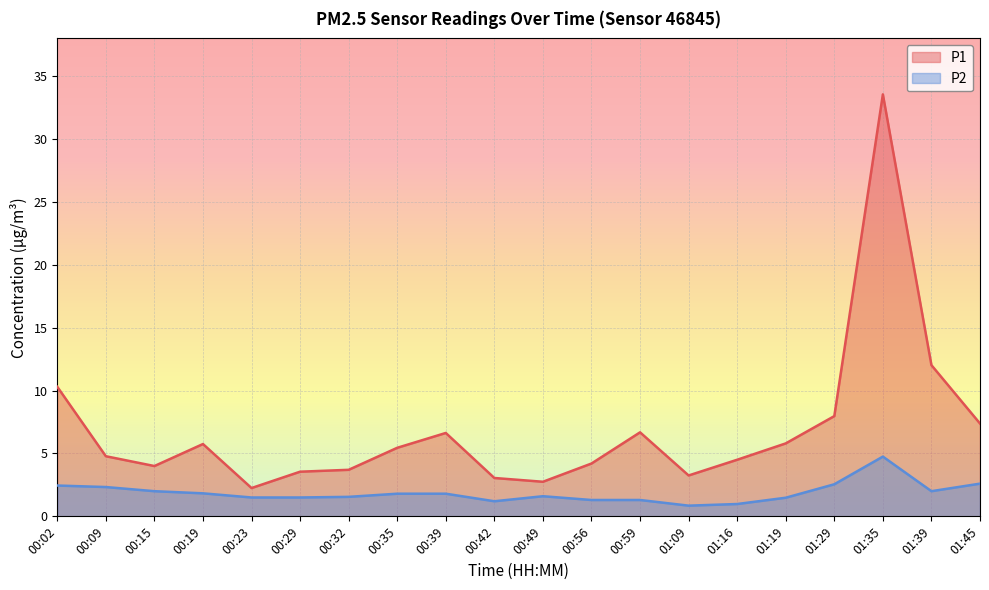

What are all the series names shown in the legend?

P1, P2